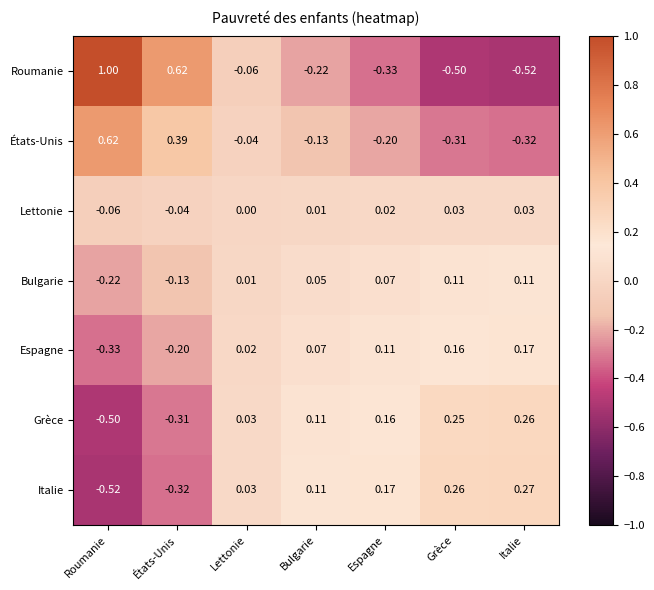

At how many categories does at least one series exceed 0?

7